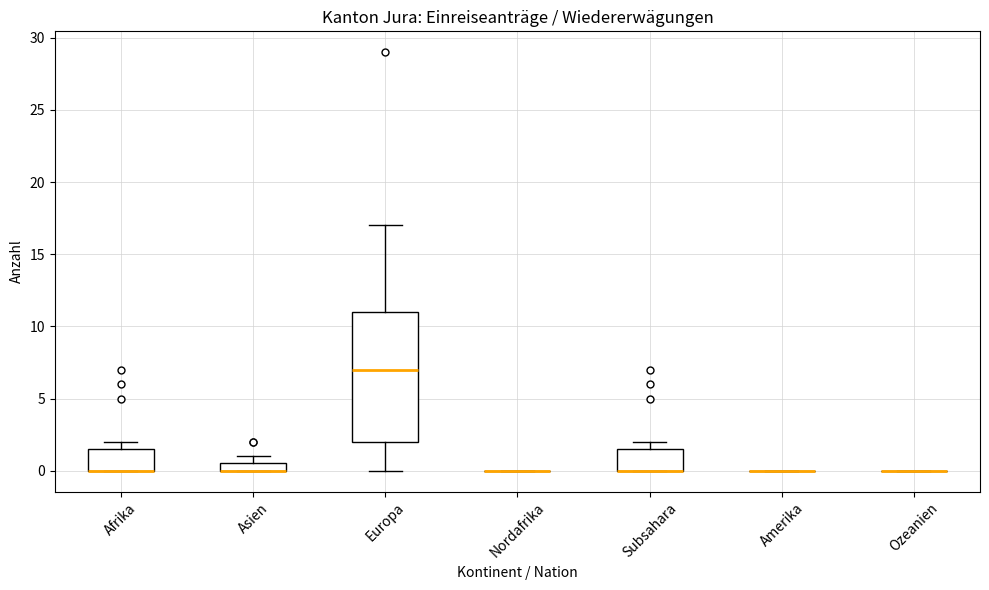

Comparing the boxes themselves (not the whiskers), which one is the tallest?

Europa